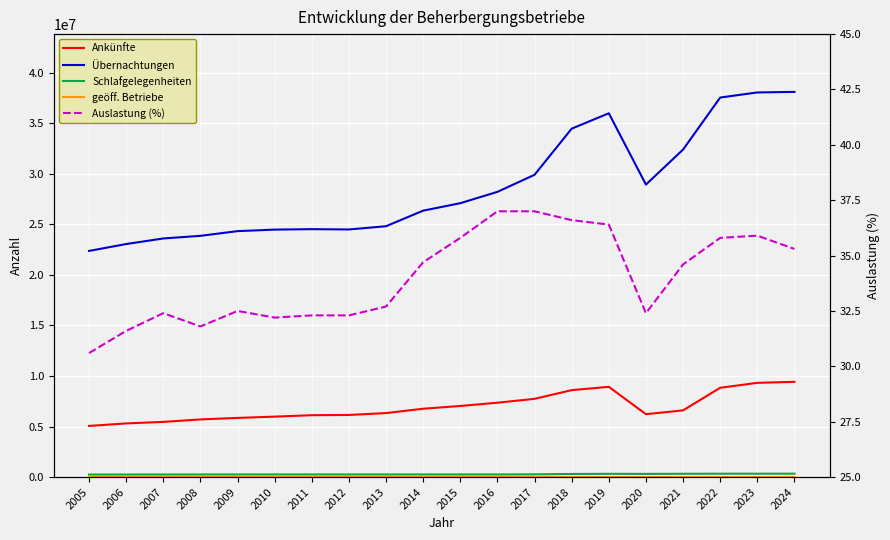

At how many categories does at least one series exceed 18324425?

20